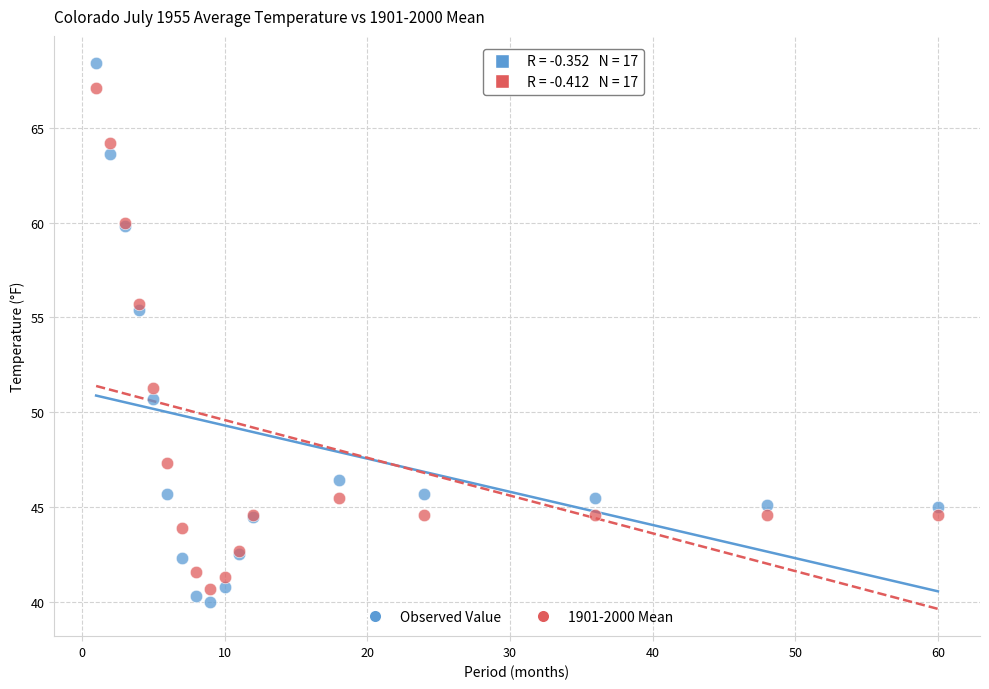

Which series contains the lowest Y value?

Observed Value